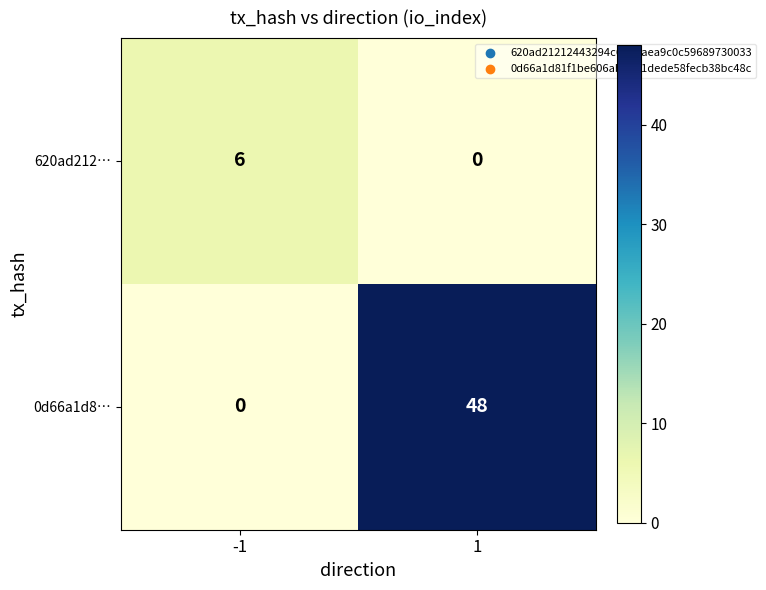

What is the difference between the highest and lowest values at -1?

6